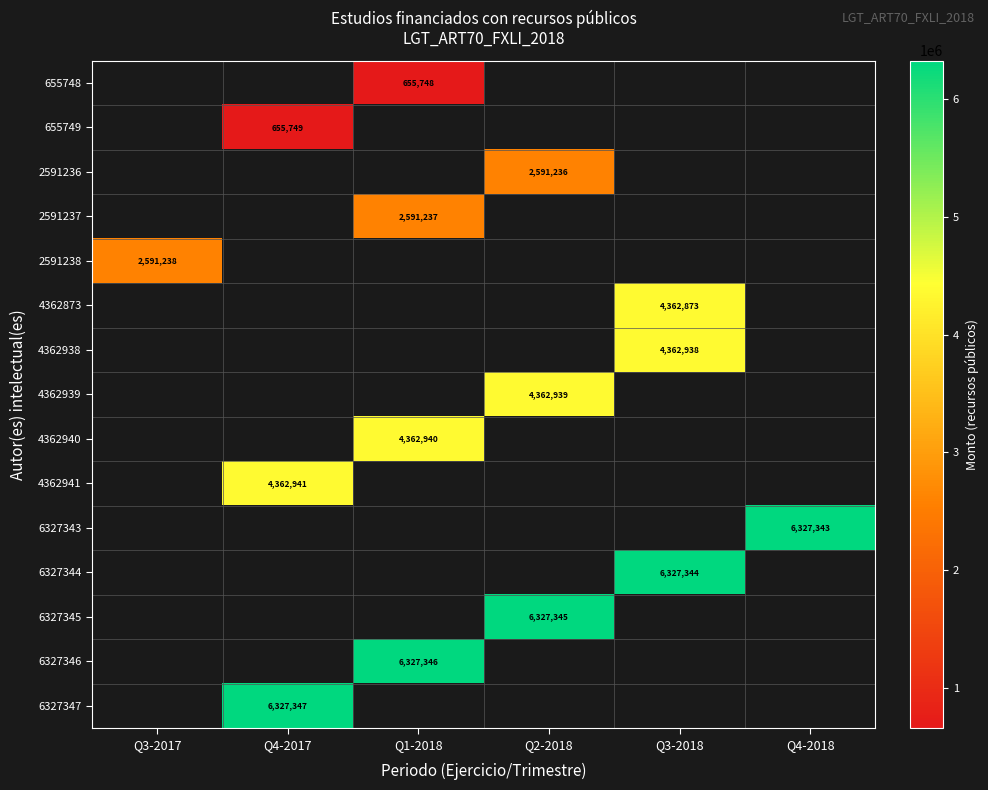

The value of 655748 at Q1-2018 is 1166436. True or false?

False